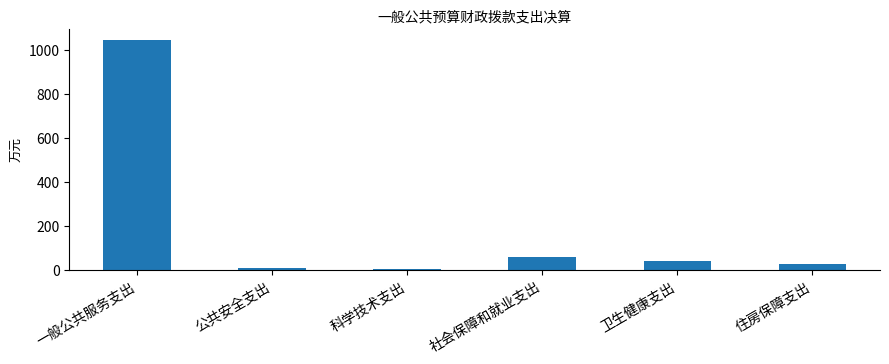

What is the difference between the values at 住房保障支出 and 科学技术支出?

22.2